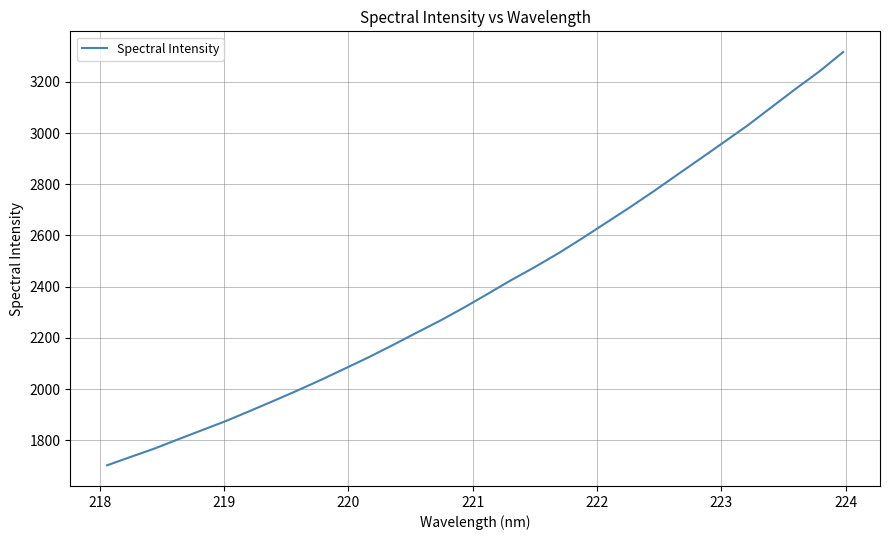

What is the minimum value shown in the chart?

1702.2